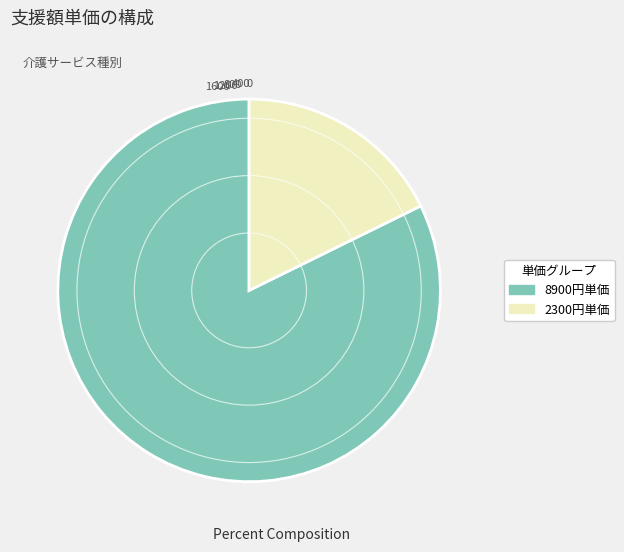

Does any single category account for the majority?

Yes